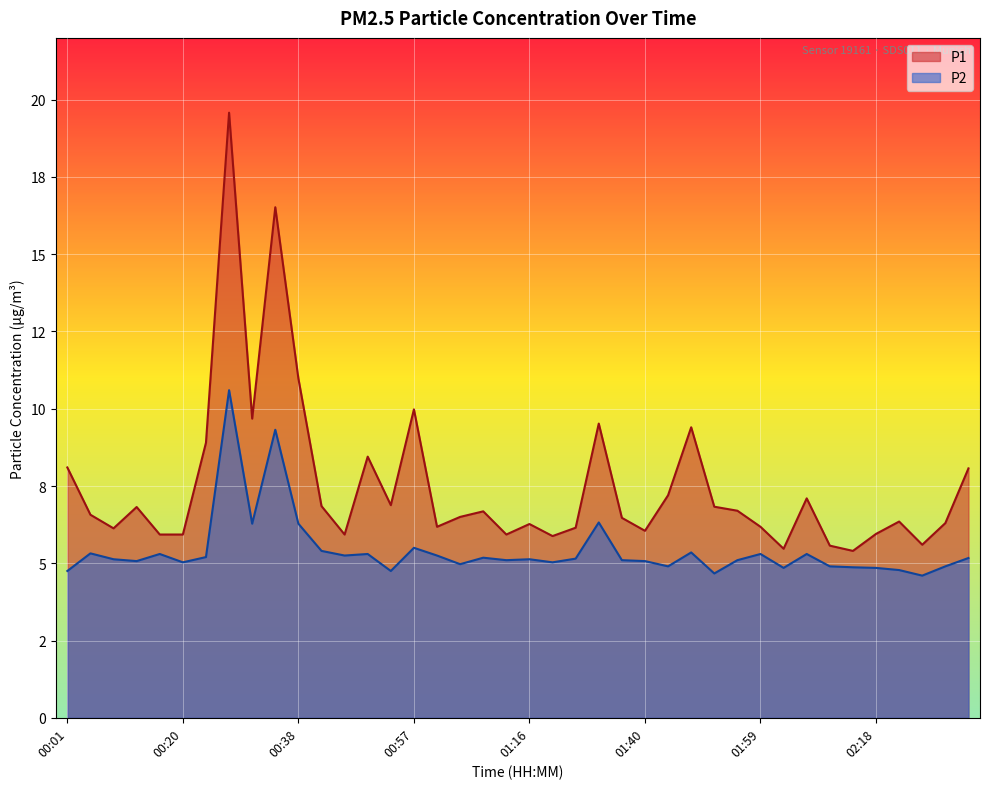

The P2 series shows 8.4 at 02:06. True or false?

False